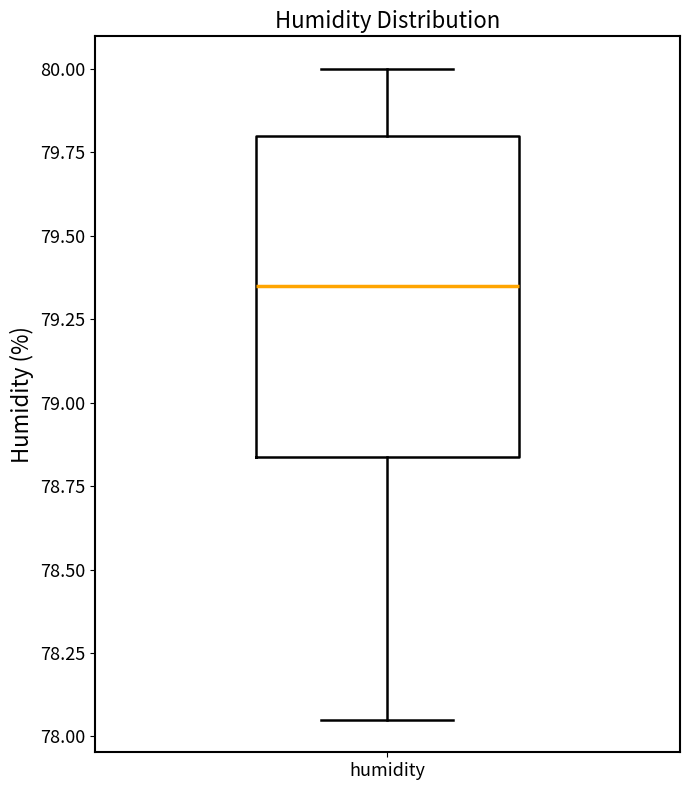

Where does the lower whisker of the box for humidity end on the y-axis? The values are not printed on the chart, so give them approximately, as read against the axis.

78.05